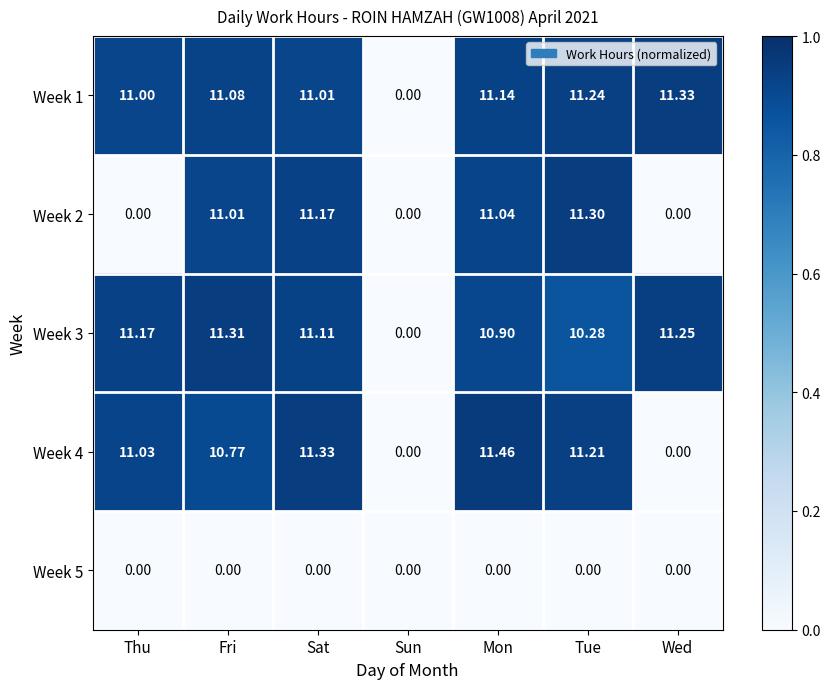

Is the value of Week 2 at Tue greater than the value of Week 3 at Sat?

Yes